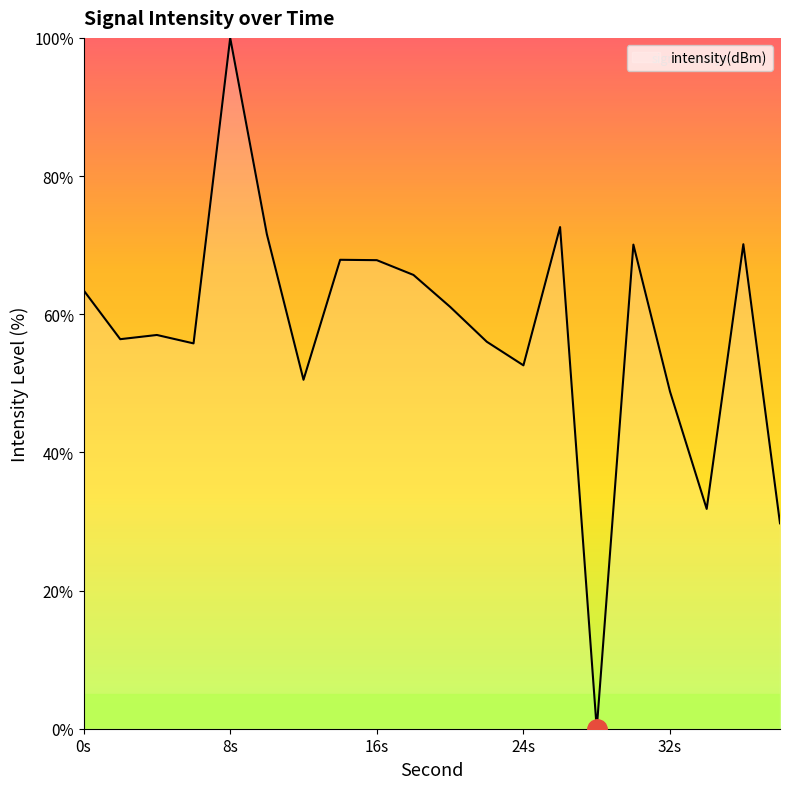

What is the greatest value displayed?

100.0